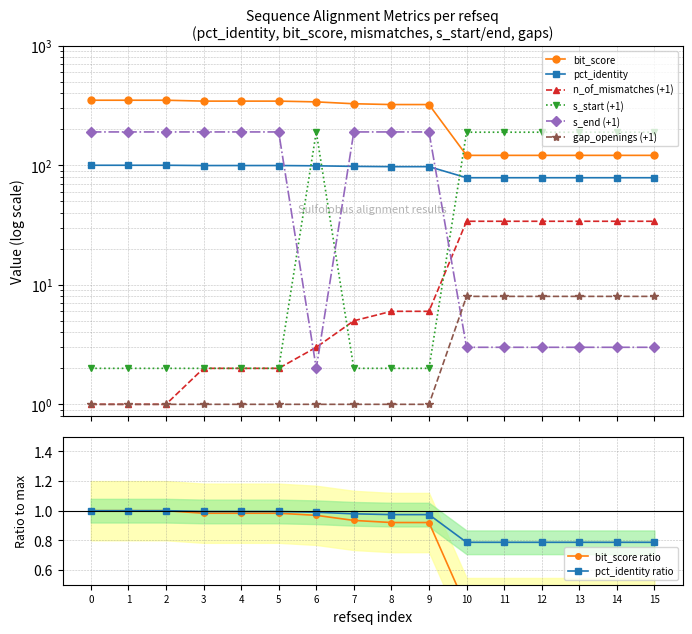

What is the difference between the maximum and minimum values in the s_start series?

188.0